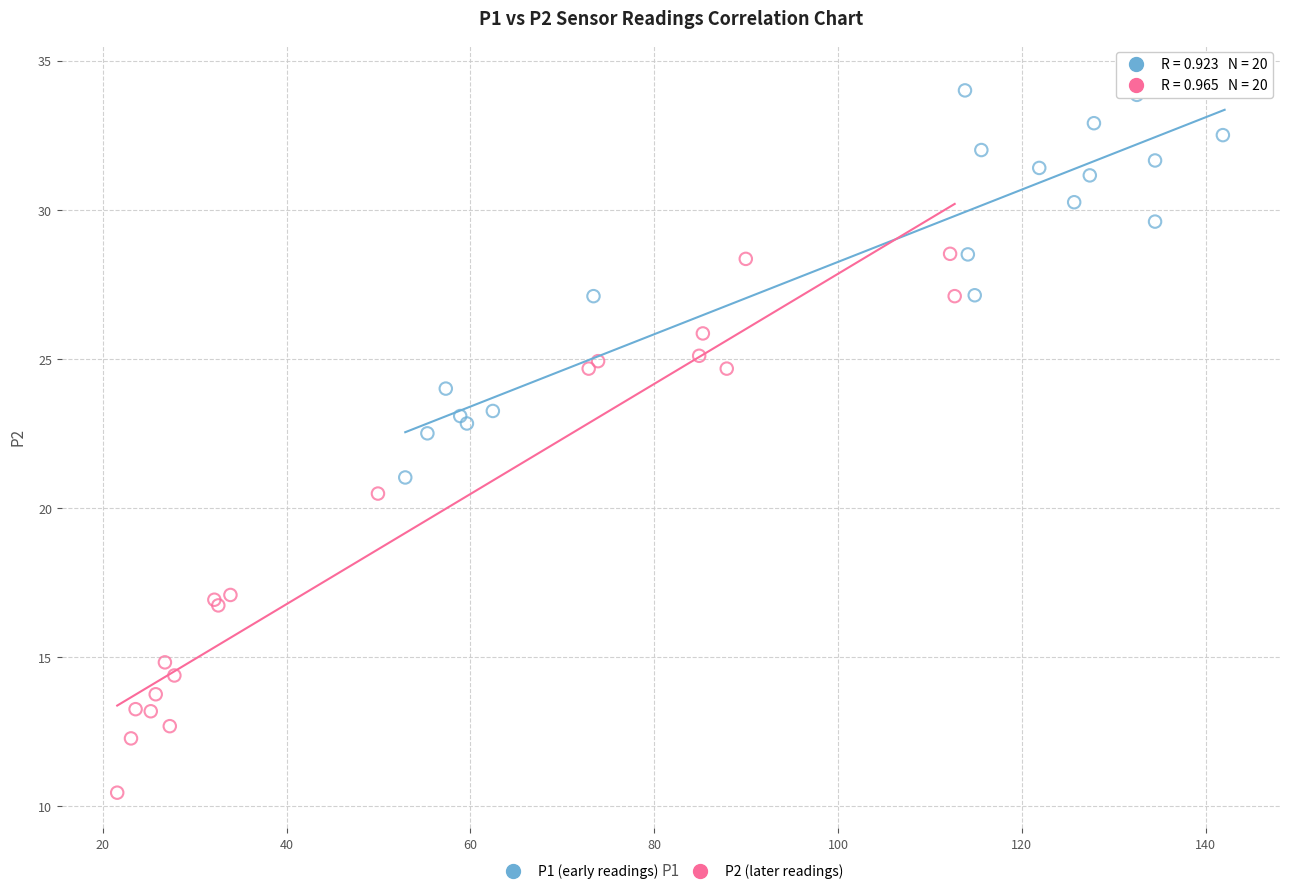

Which series contains the highest Y value?

P1 (early readings)